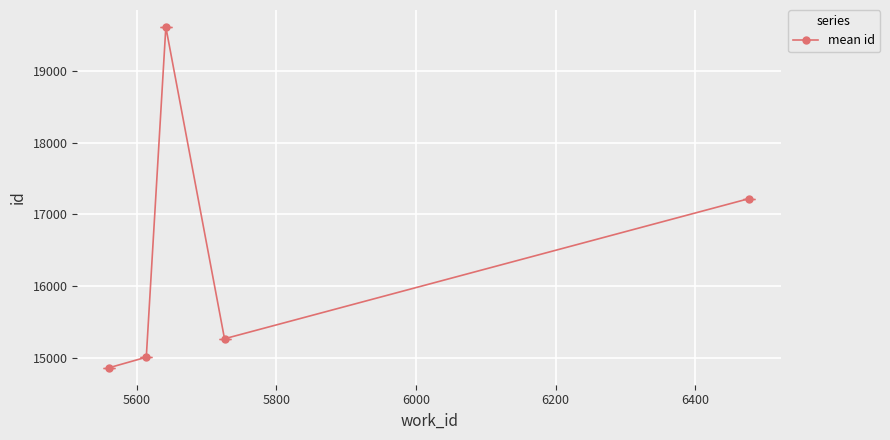

What is the value of the 2nd point from the left?

15005.5